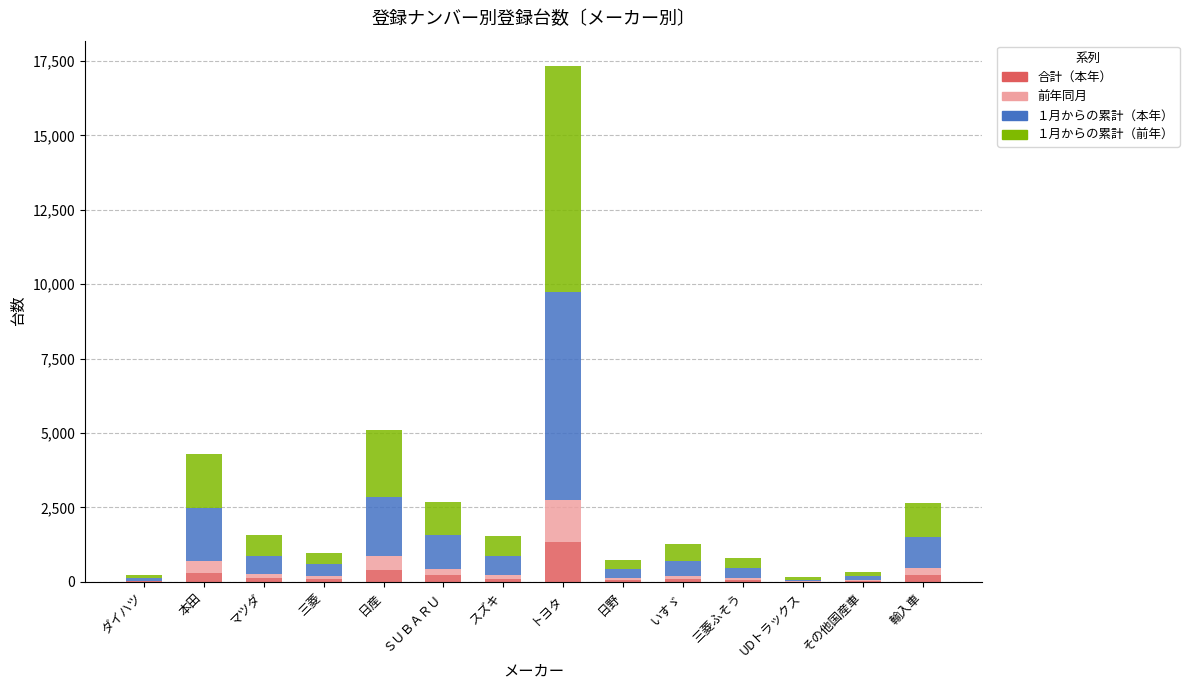

At which category is the sum across all series the highest?

トヨタ